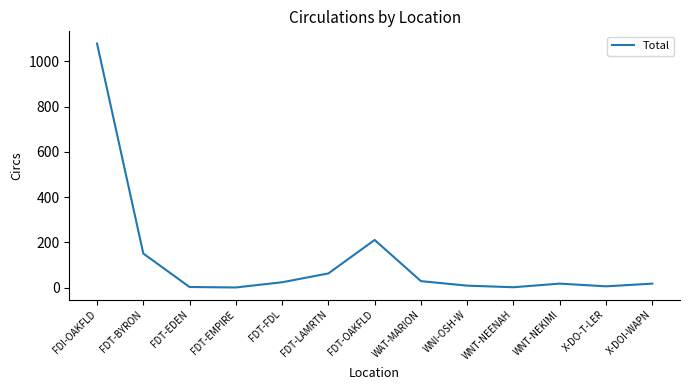

True or false: the data shows 29 at WAT-MARION.

True